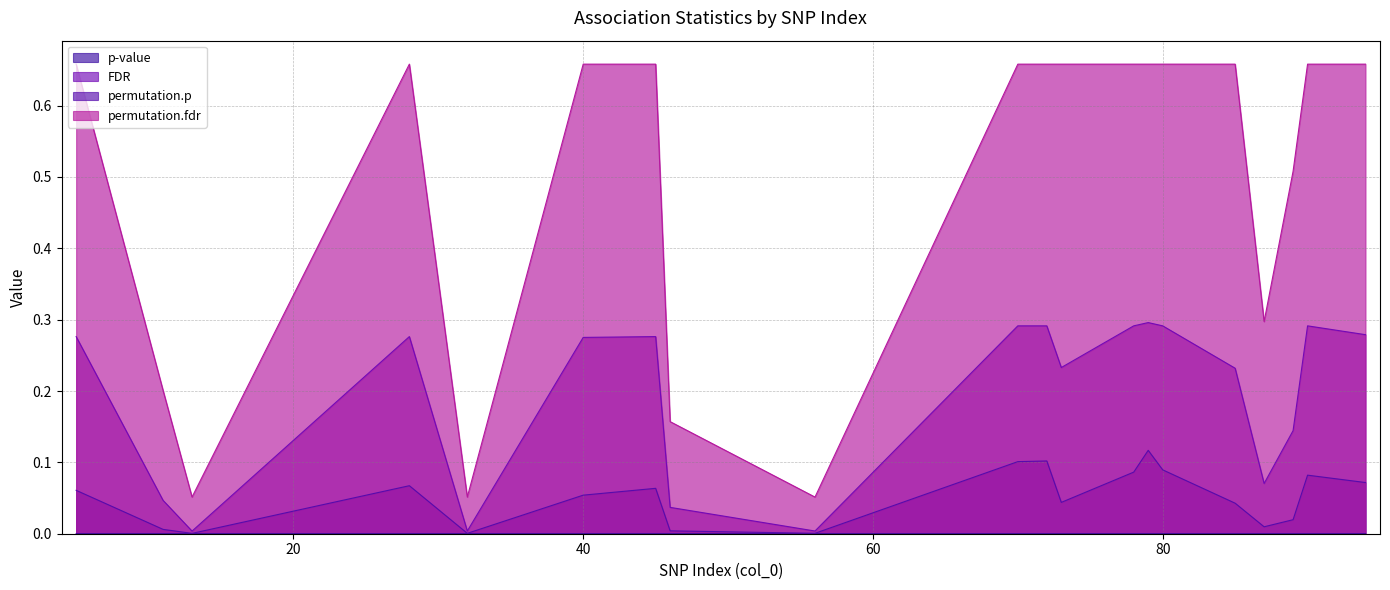

What is the value of the FDR point at the 6th from the left?

0.3